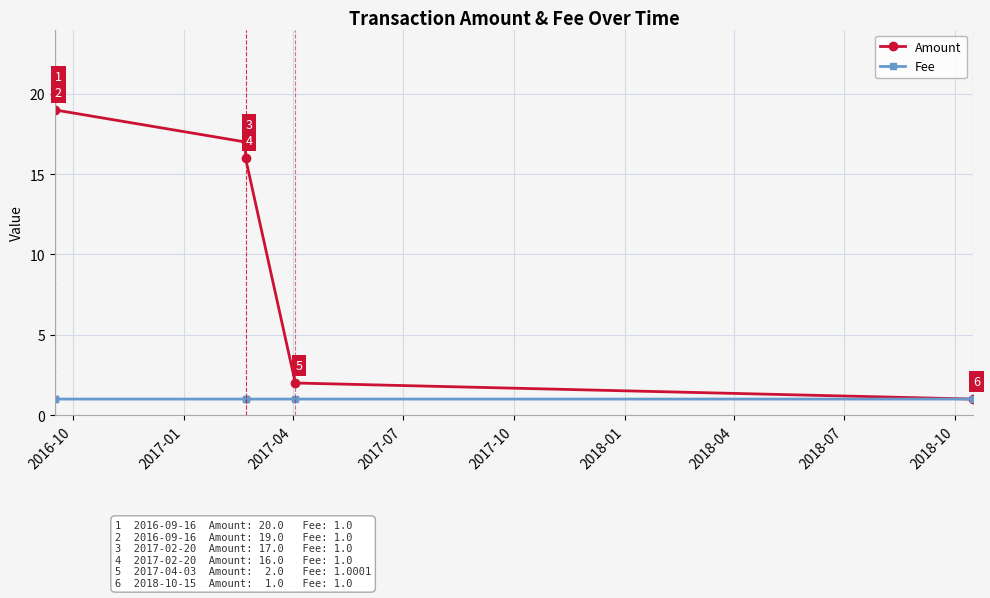

Rank the series by their average value, from lowest to highest.

Fee, Amount